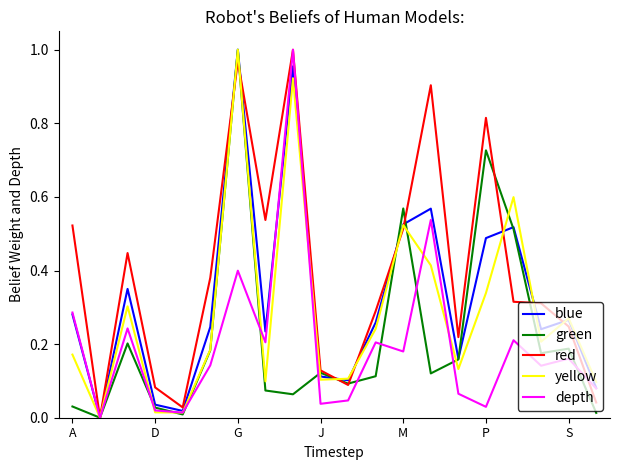

How many interior local valleys does the depth series have?

7